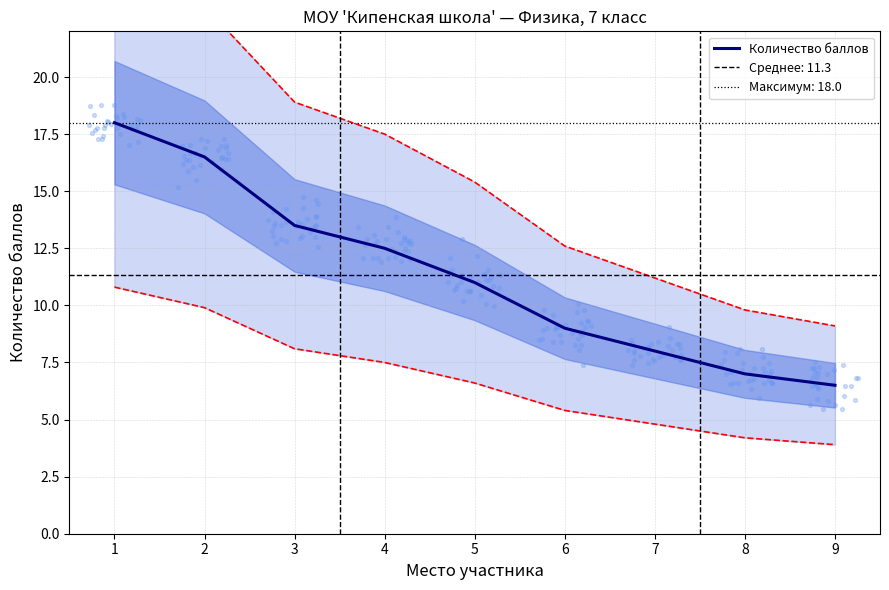

What is the change in value from 4 to 6?

-3.5